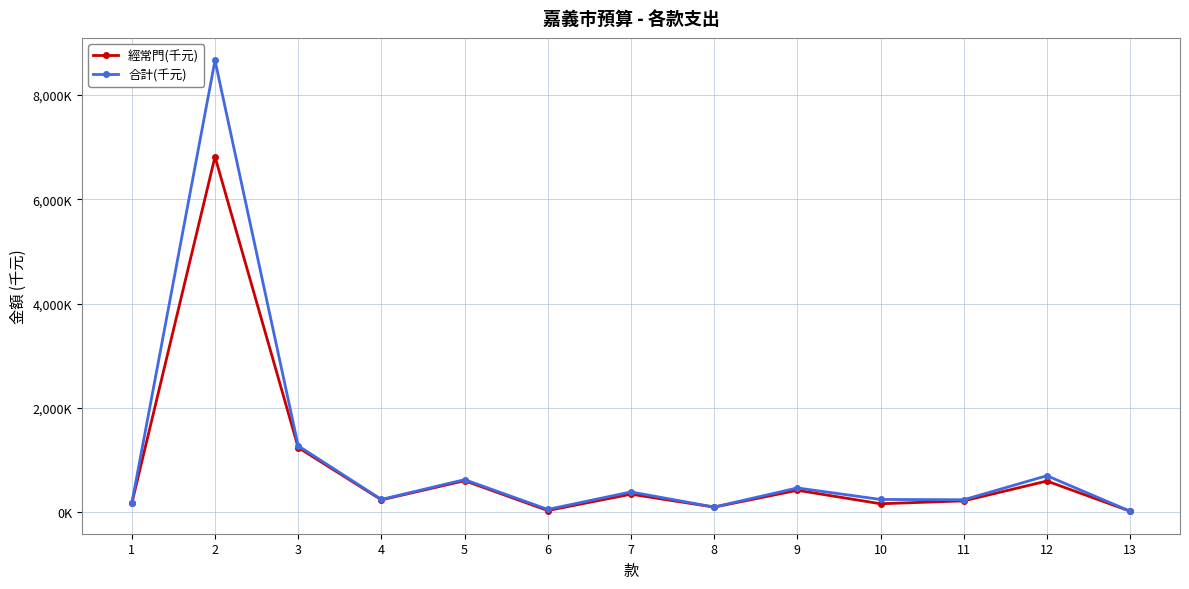

What is the total value across all series at 4?

472881